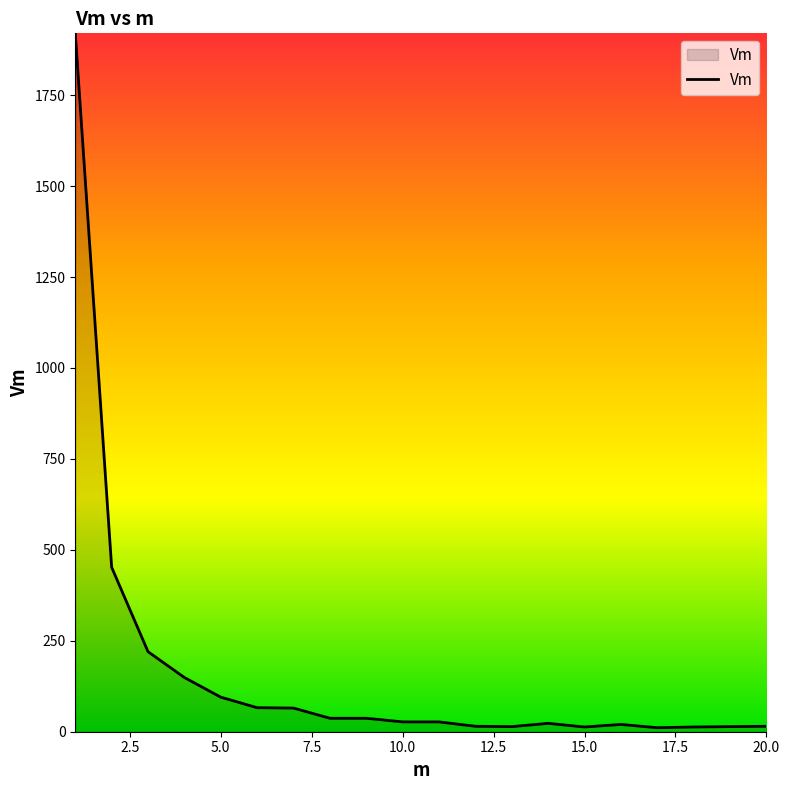

What is the greatest value displayed?

1920